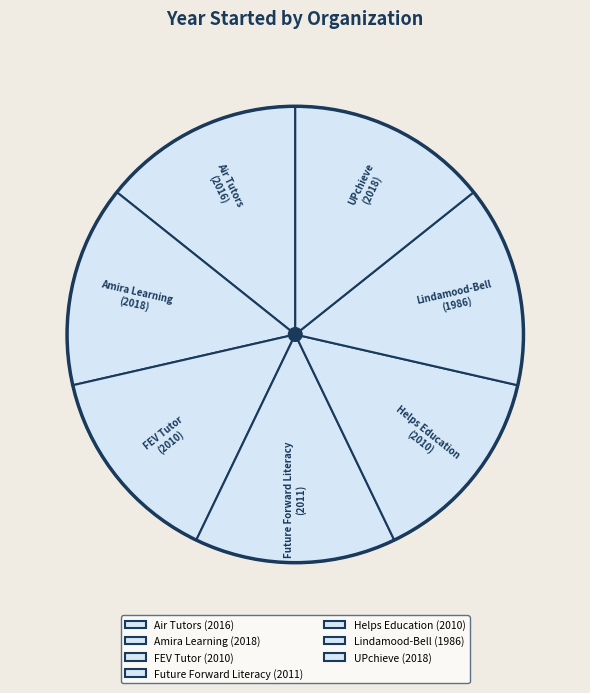

Is there a majority slice in this chart?

No